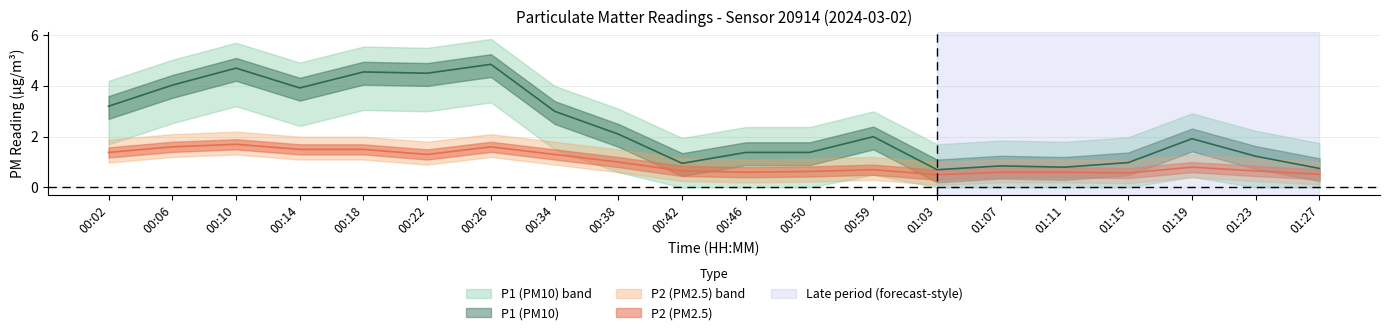

True or false: P1 and P2 intersect in this chart.

False